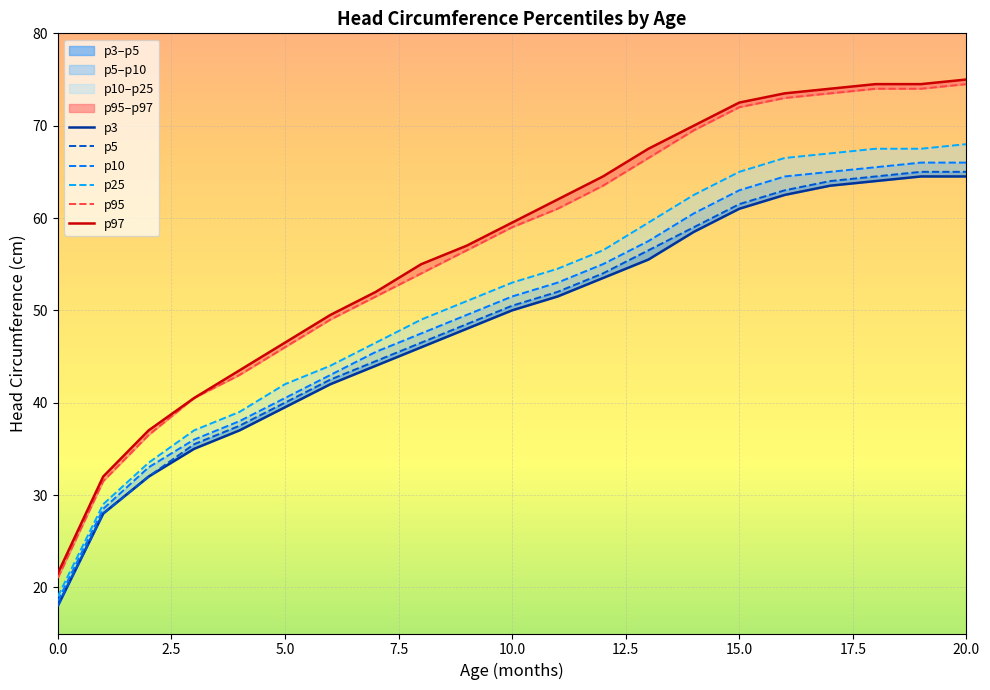

What is the difference between the maximum and minimum values in the p97 series?

53.5